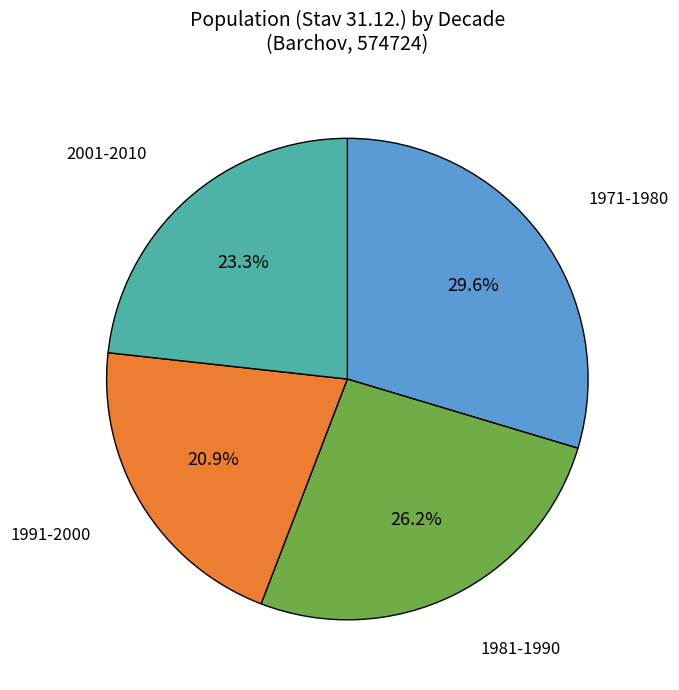

Count the number of slices in the pie.

4